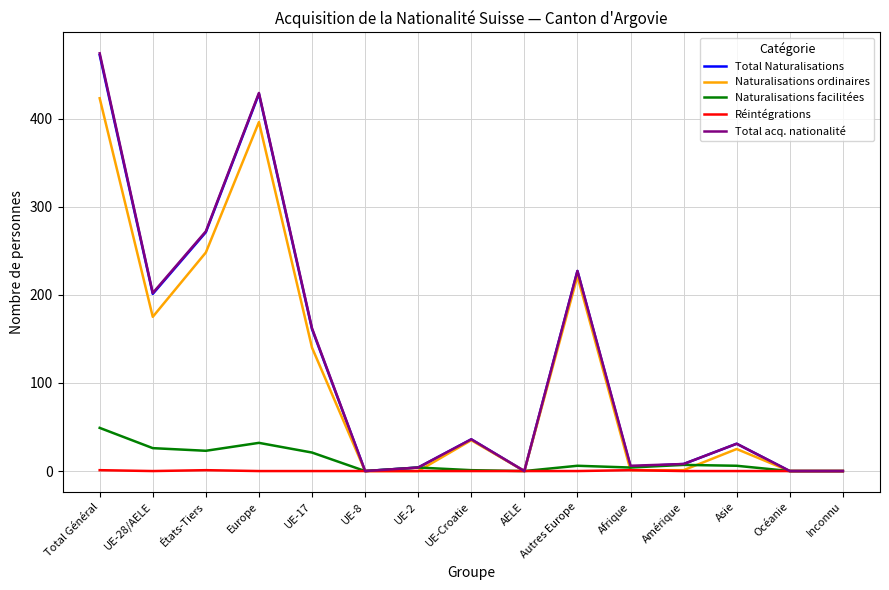

At which category is the sum across all series the highest?

Total Général